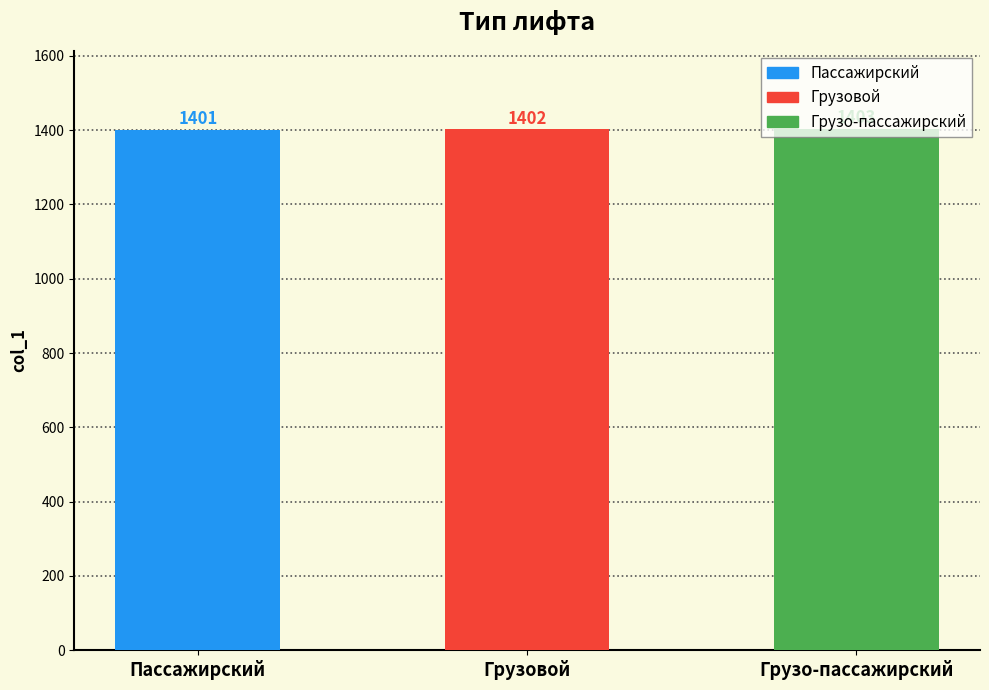

Rank the categories by value from highest to lowest.

Грузо-пассажирский, Грузовой, Пассажирский